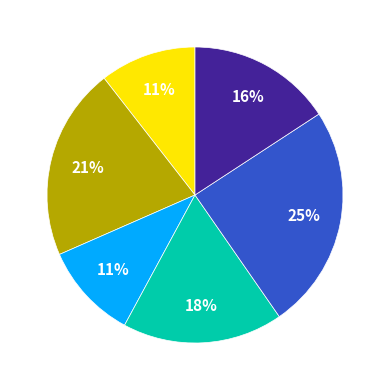

Count the number of slices in the pie.

6